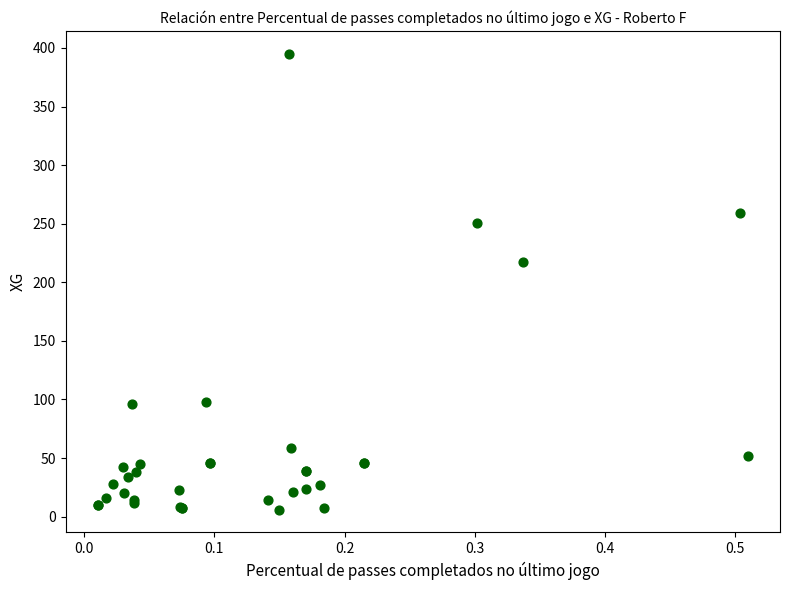

What Y value in the scatter plot is closest to 200?

217